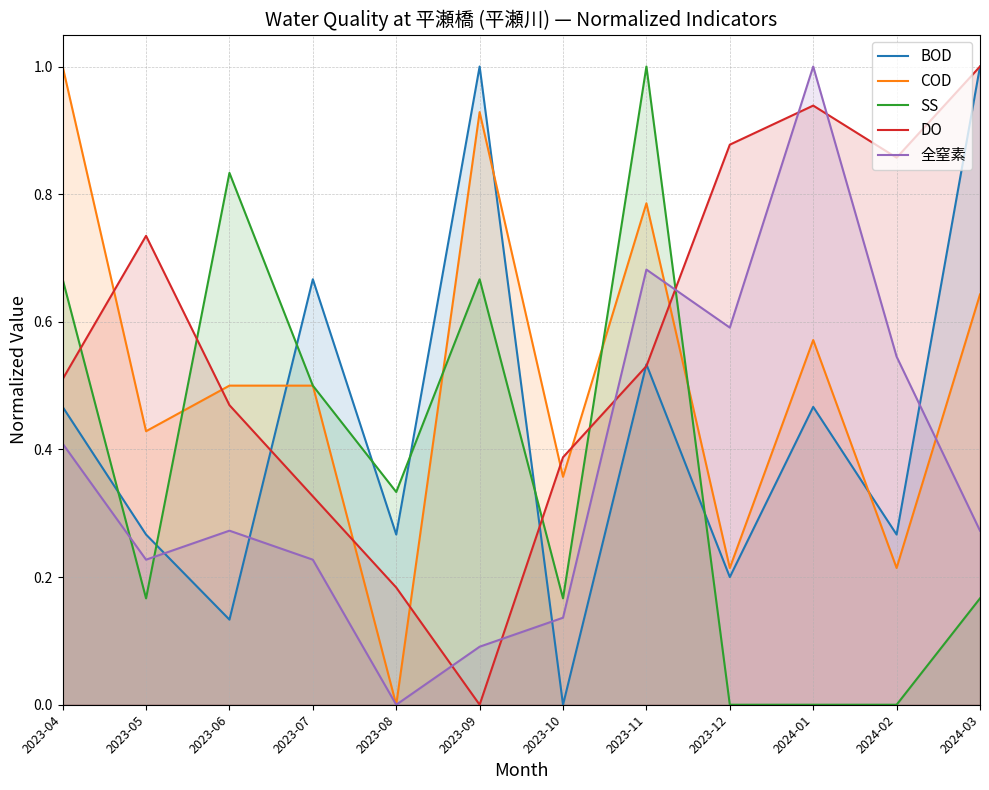

How many lines are shown in the chart?

5